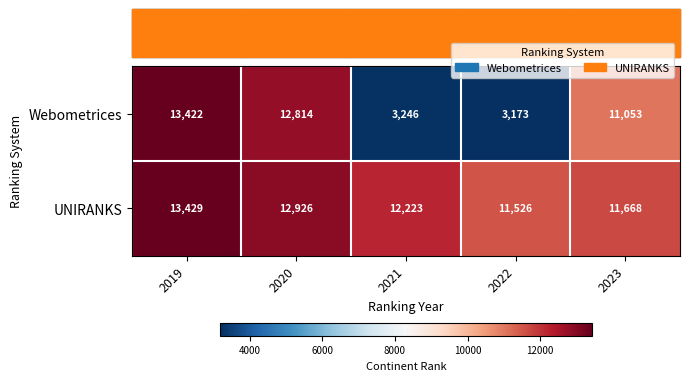

Where does the Webometrices series first go above 11053?

2019